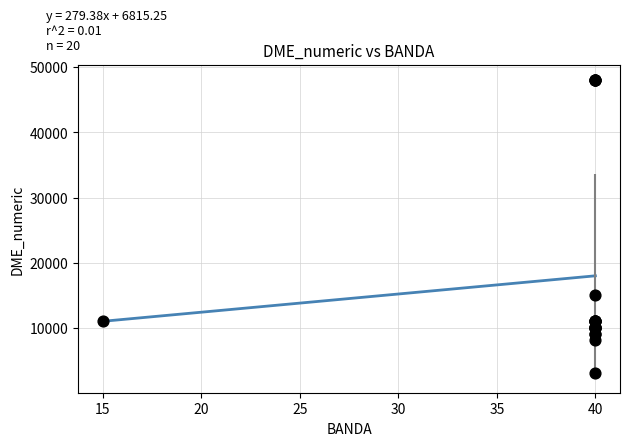

What Y value in the scatter plot is closest to 25545?

15078